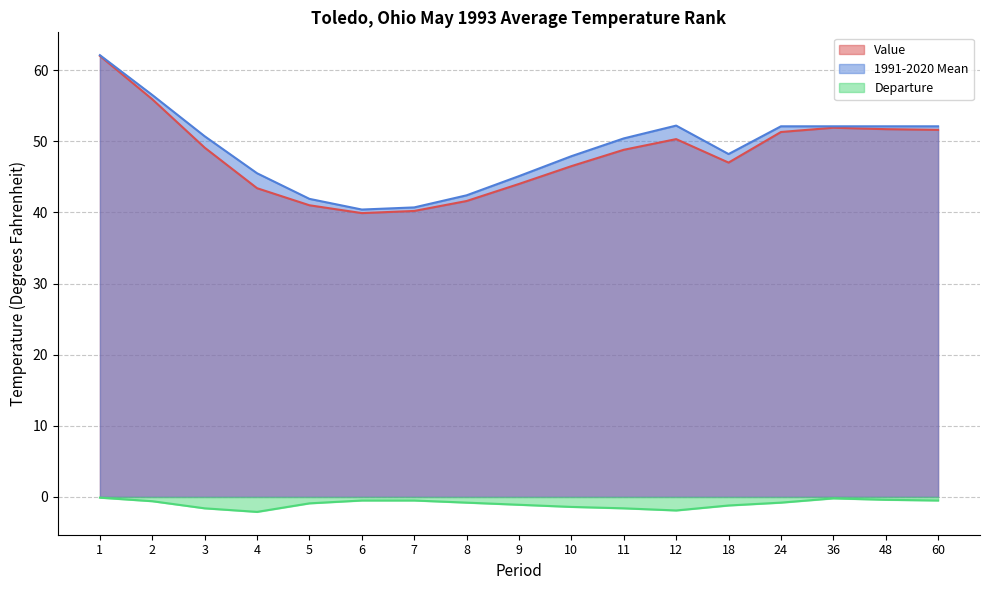

Count the number of data series in this chart.

3